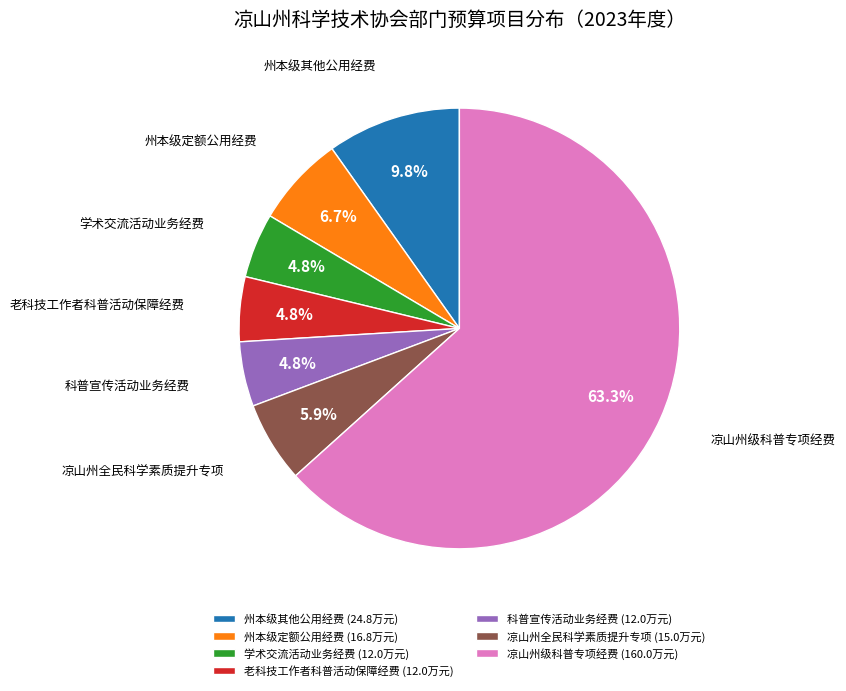

Which slice represents more than half of the pie?

凉山州级科普专项经费